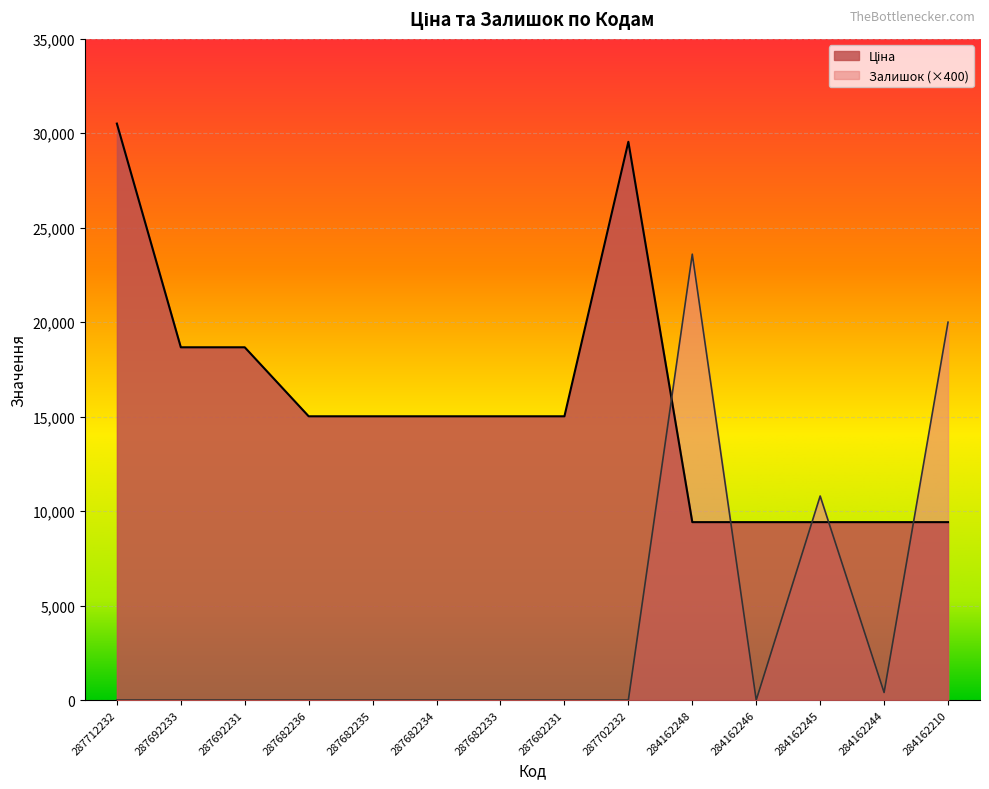

True or false: Залишок and Ціна cross at least once.

True